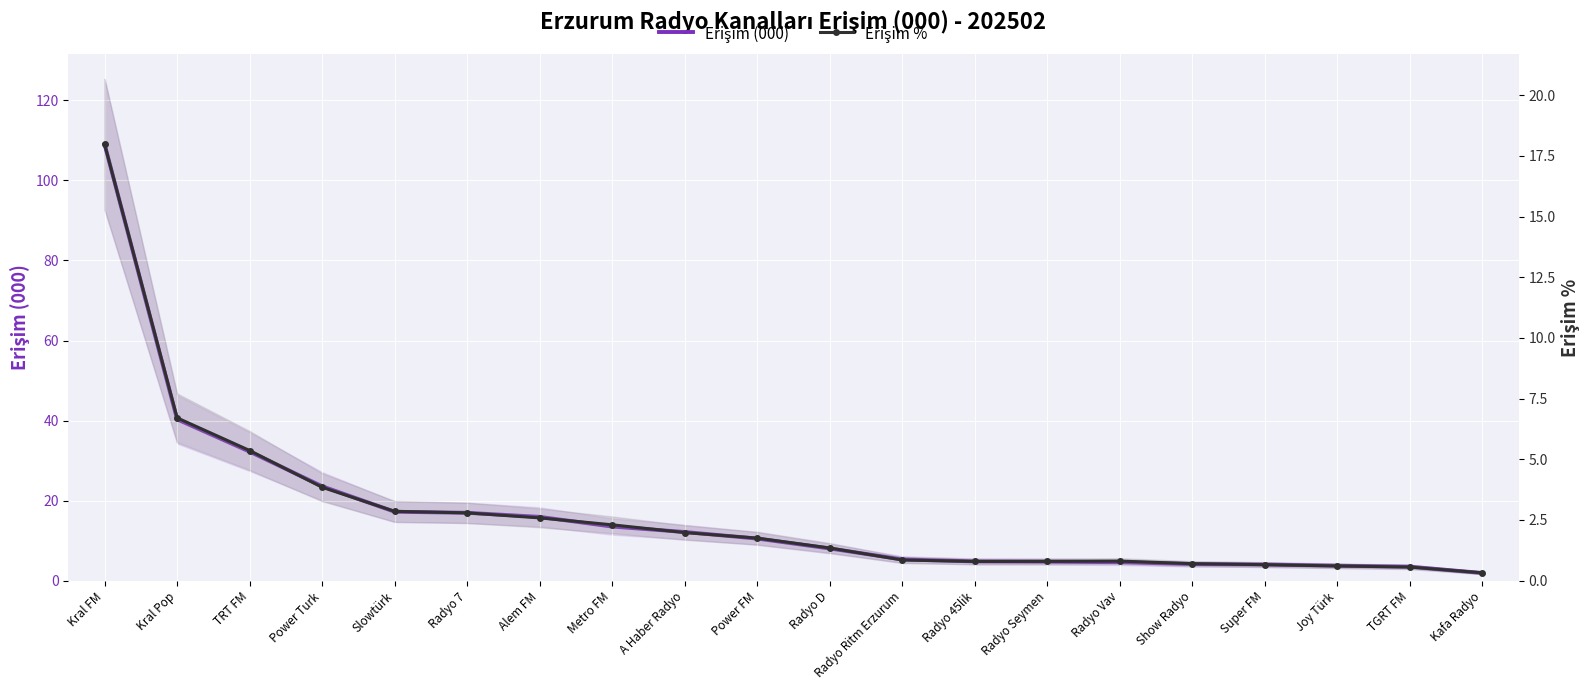

What is the label of the 6th point from the left?

Radyo 7